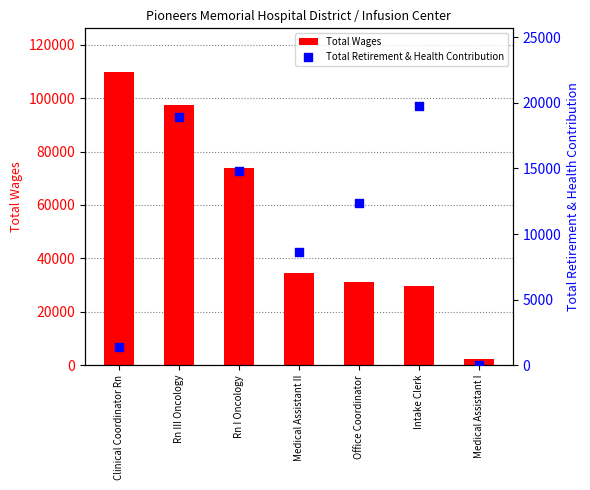

What are all the series names shown in the legend?

Total Wages, Total Retirement & Health Contribution